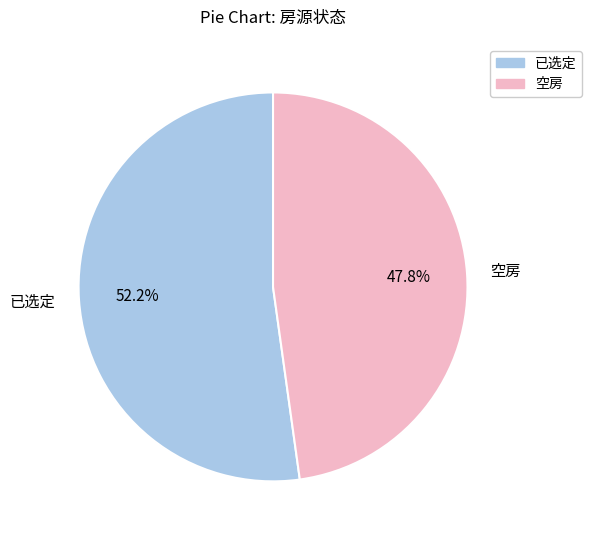

Rank the categories by value from highest to lowest.

已选定, 空房